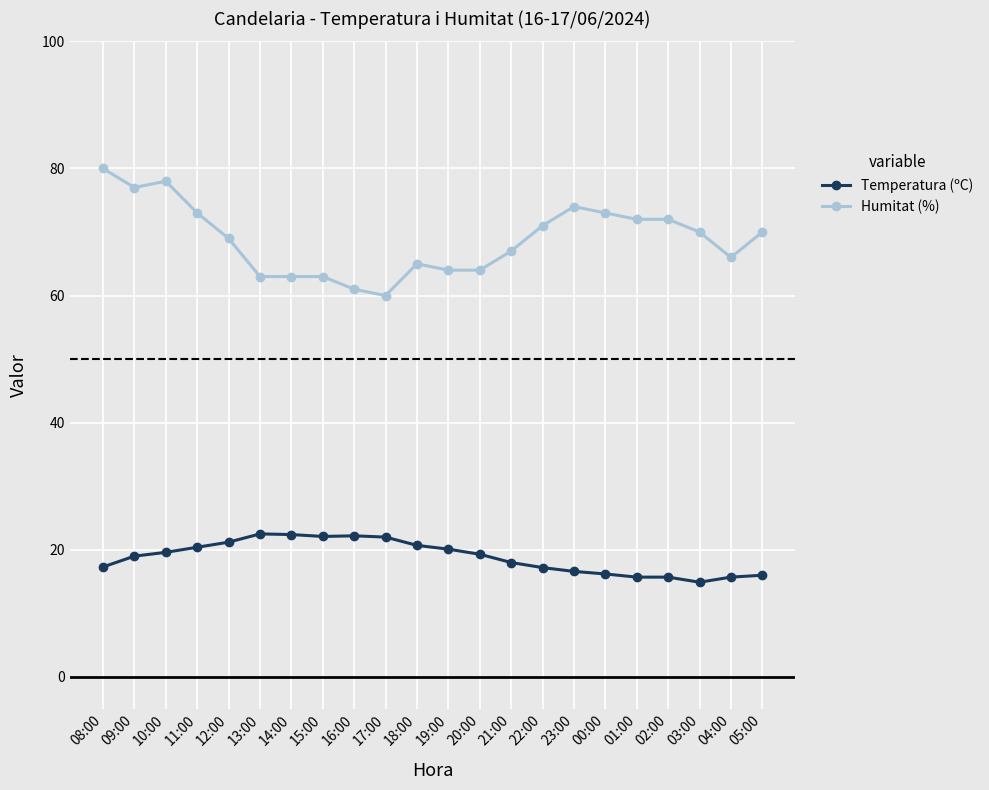

True or false: Humitat (%) and Temperatura (ºC) cross at least once.

False